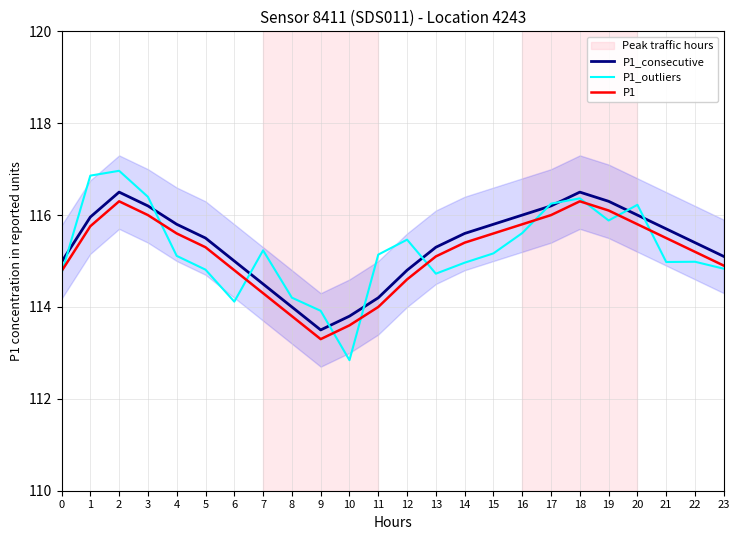

True or false: P1_consecutive and P1_outliers cross at least once.

True